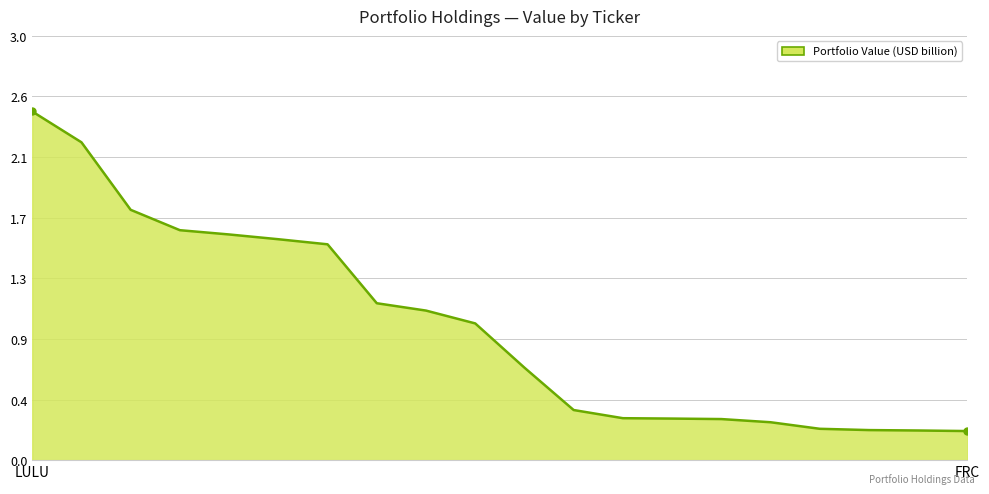

What is the maximum value shown in the chart?

2.5